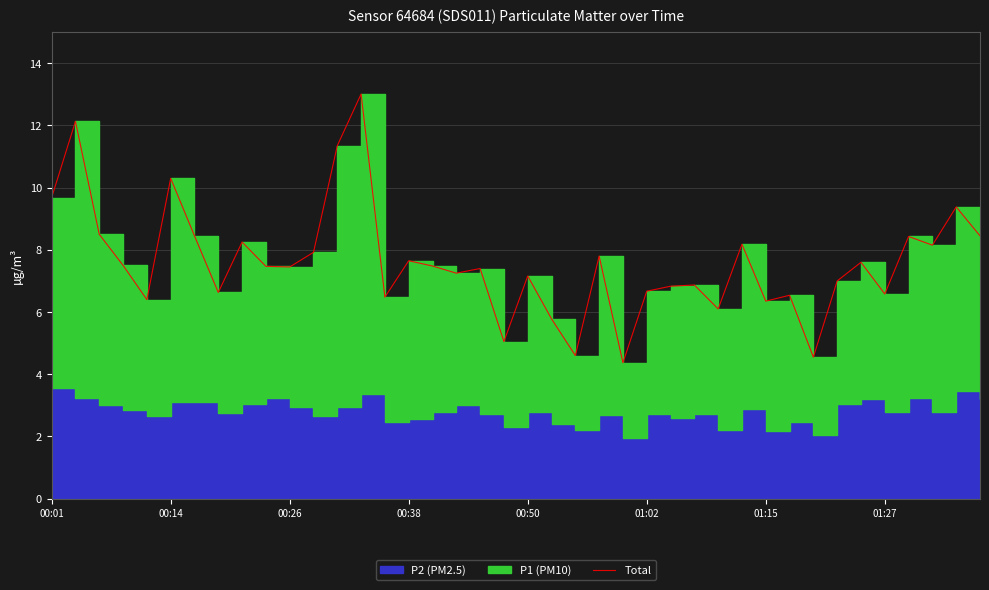

What is the maximum value shown in the chart?

13.0